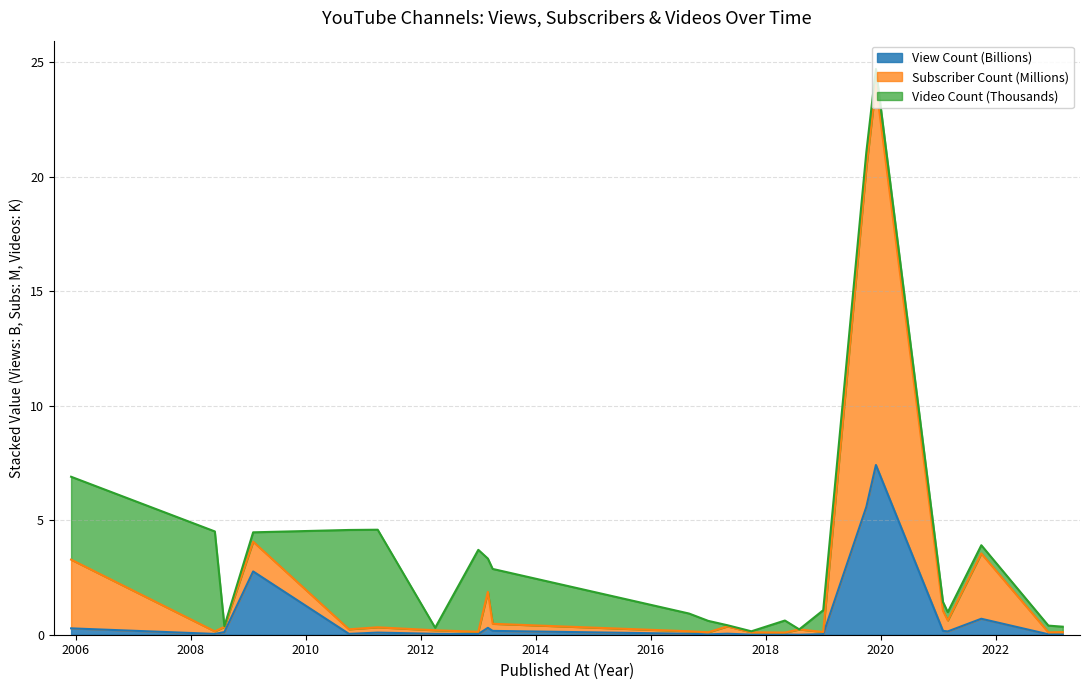

At which label does View Count reach its peak?

2019-11-07